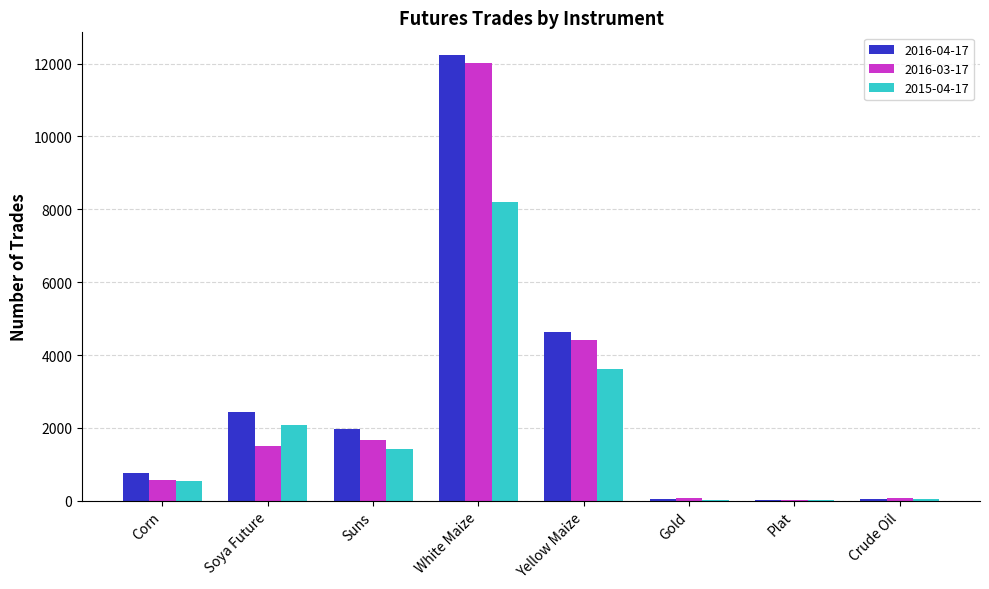

What is the sum of the 2016-03-17 values at Yellow Maize and Plat?

4441